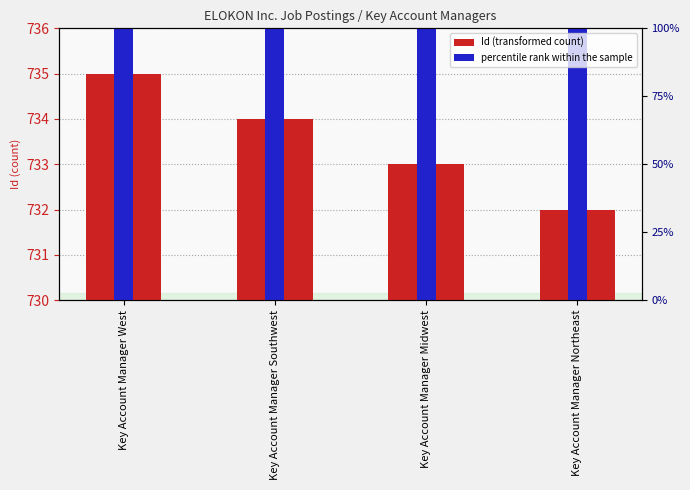

Count the number of categories in the chart.

4